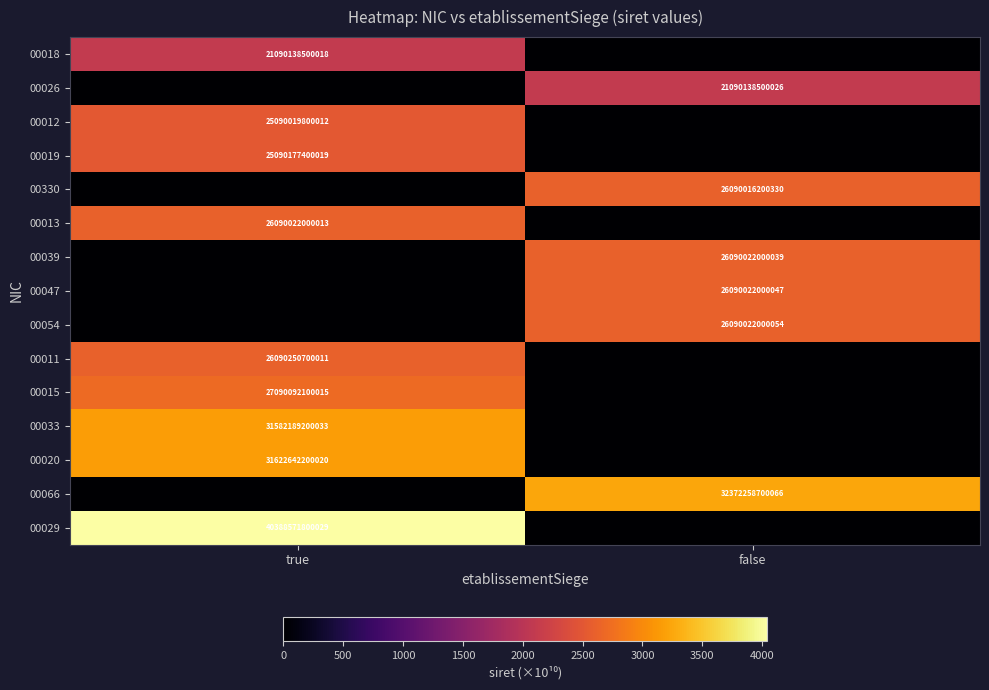

Is it true that 00019 equals 25090177400019 at true?

True